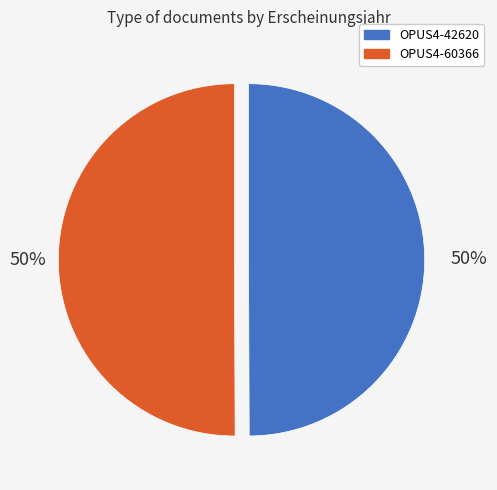

Count the number of slices in the pie.

2